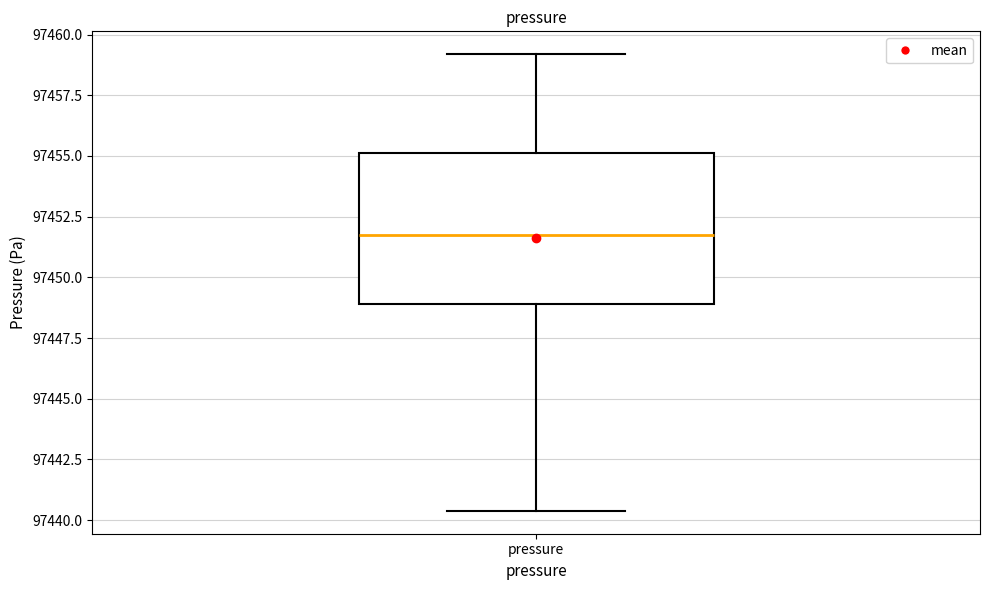

Where does the median line of the box for pressure sit on the y-axis? The values are not printed on the chart, so give them approximately, as read against the axis.

97451.5